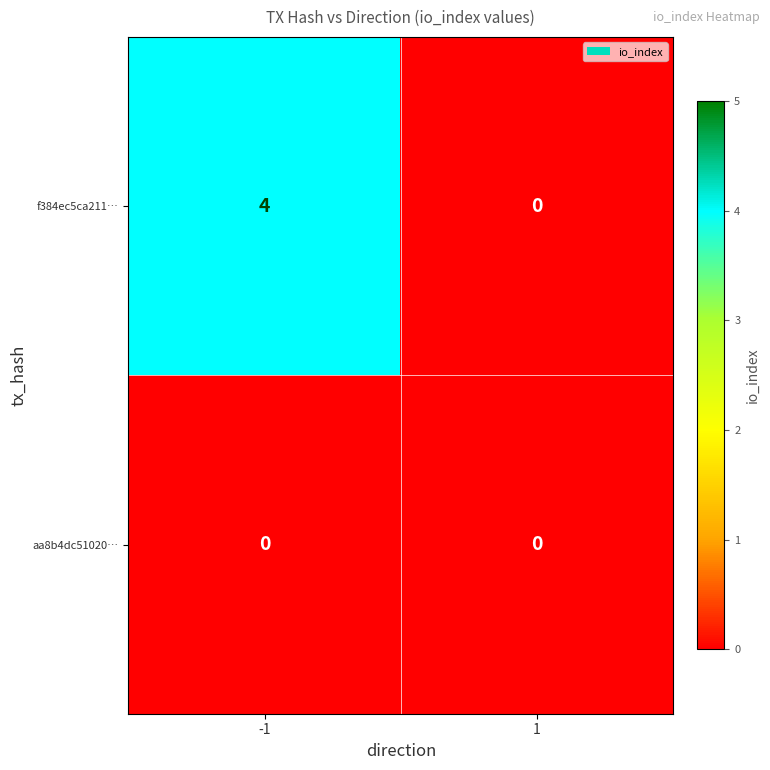

What is the sum of the f384ec5ca211… values at -1 and 1?

4